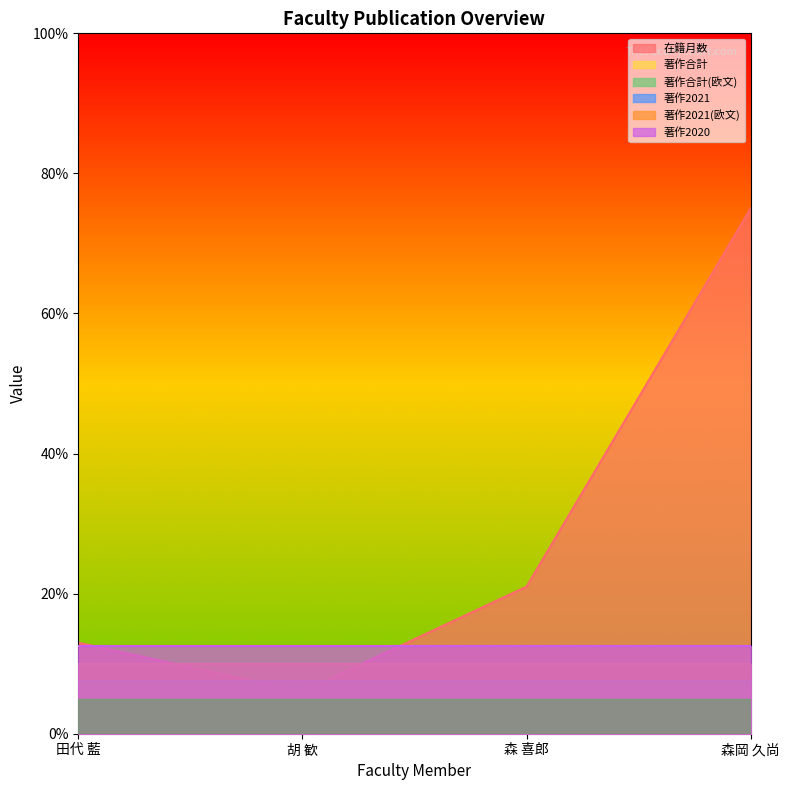

Reading left to right, extract all data points from this chart.

在籍月数: 田代 藍=13	胡 歓=6	森 喜郎=21	森岡 久尚=75
著作合計: 田代 藍=0	胡 歓=0	森 喜郎=0	森岡 久尚=0
著作合計(欧文): 田代 藍=0	胡 歓=0	森 喜郎=0	森岡 久尚=0
著作2021: 田代 藍=0	胡 歓=0	森 喜郎=0	森岡 久尚=0
著作2021(欧文): 田代 藍=0	胡 歓=0	森 喜郎=0	森岡 久尚=0
著作2020: 田代 藍=0	胡 歓=0	森 喜郎=0	森岡 久尚=0